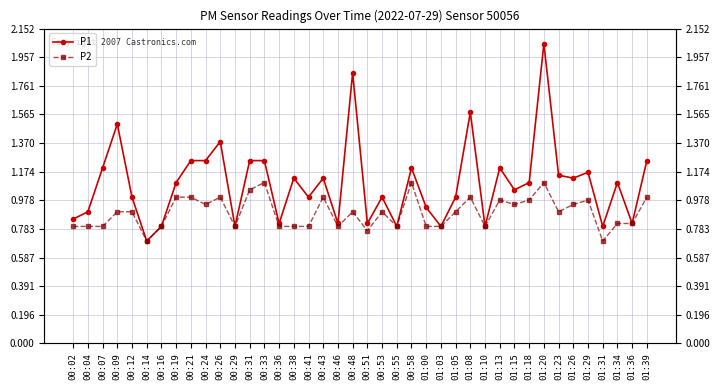

Is the value of P1 at 00:02 greater than the value of P2 at 00:14?

Yes